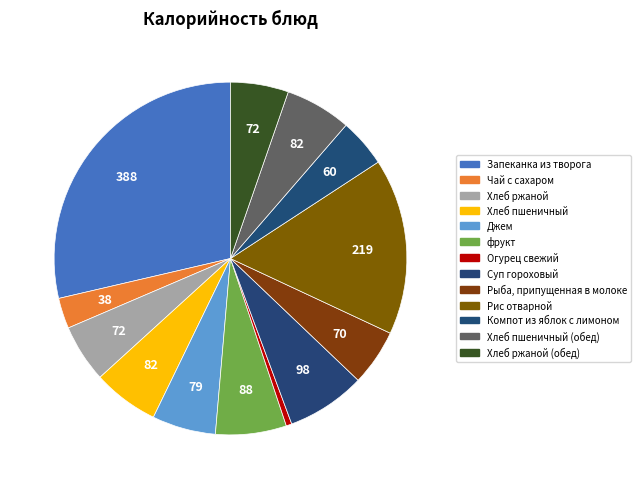

What is the smallest slice in the pie chart?

Огурец свежий